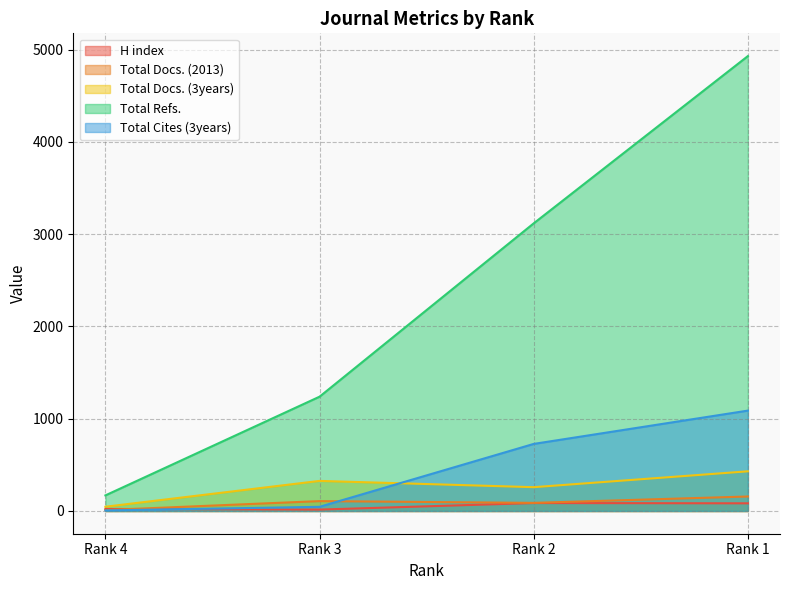

Reading left to right, list all the values displayed in this chart.

H index: 22	15	86	83
Total Docs. (2013): 10	107	88	157
Total Docs. (3years): 46	326	258	430
Total Refs.: 169	1239	3118	4931
Total Cites (3years): 6	45	727	1088